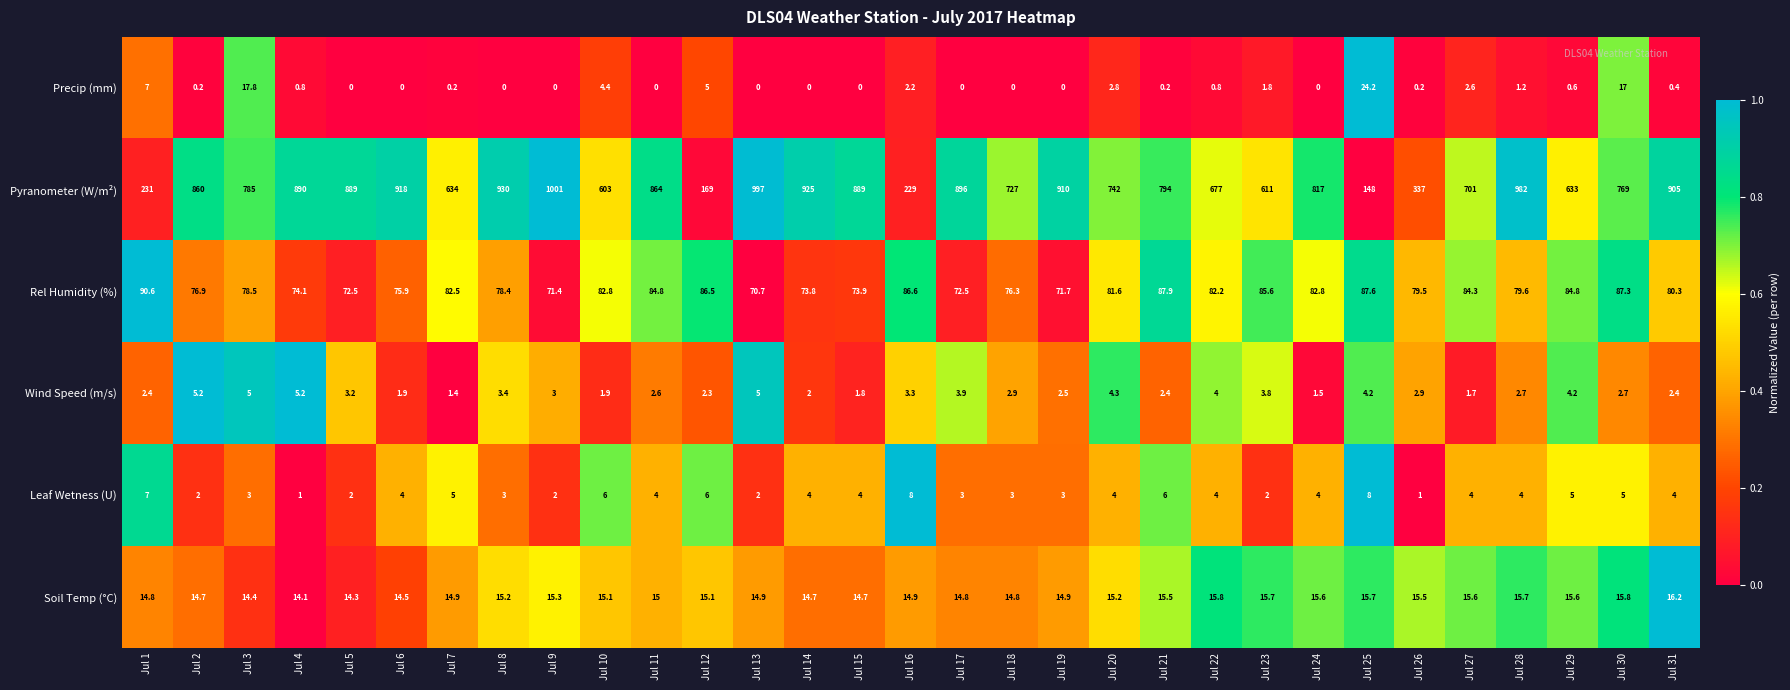

At which label does Pyranometer (W/m²) reach its minimum?

Jul 25